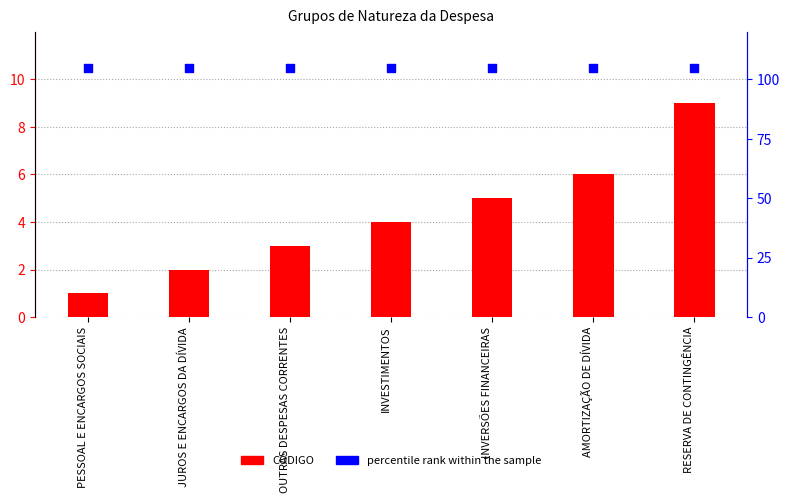

What are all the series names shown in the legend?

CÓDIGO, percentile rank within the sample